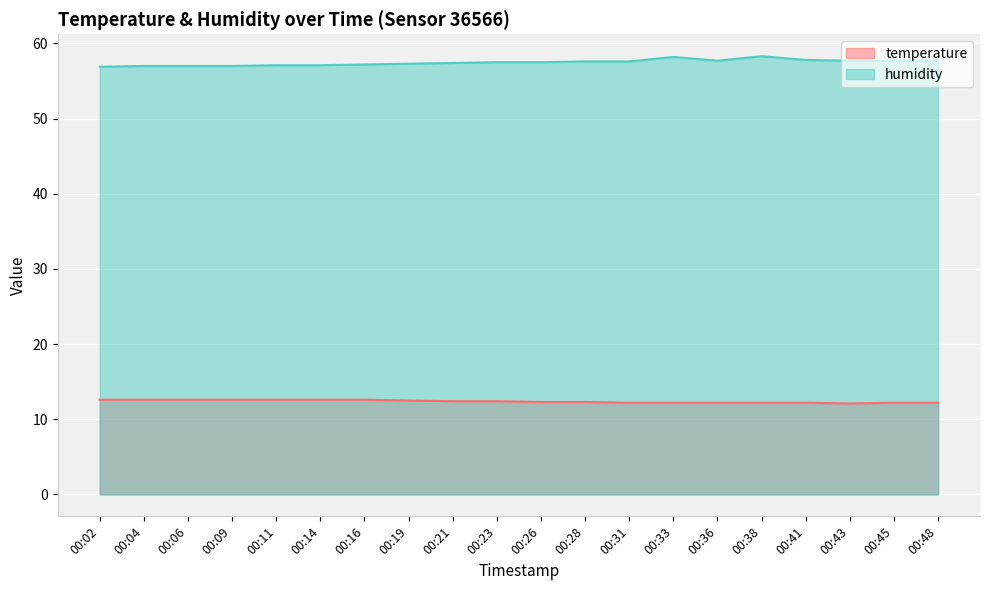

Between 00:21 and 00:26, which is larger?

00:21